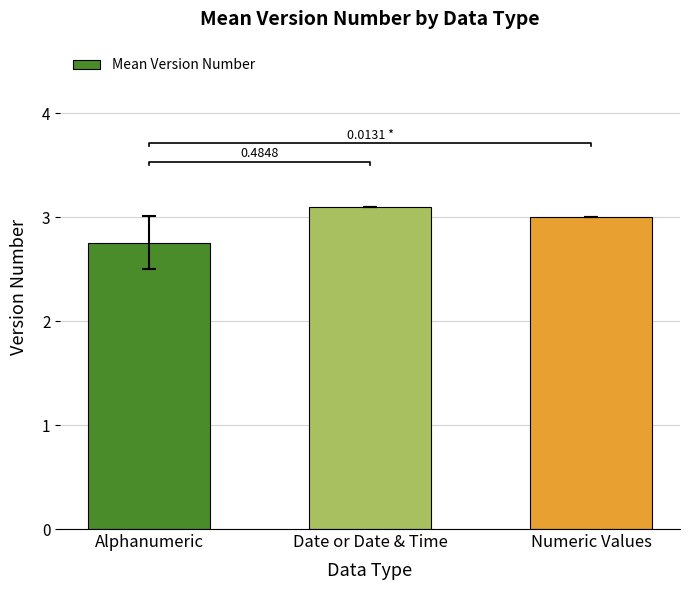

Is it true that the value at Numeric Values is 5.2?

False